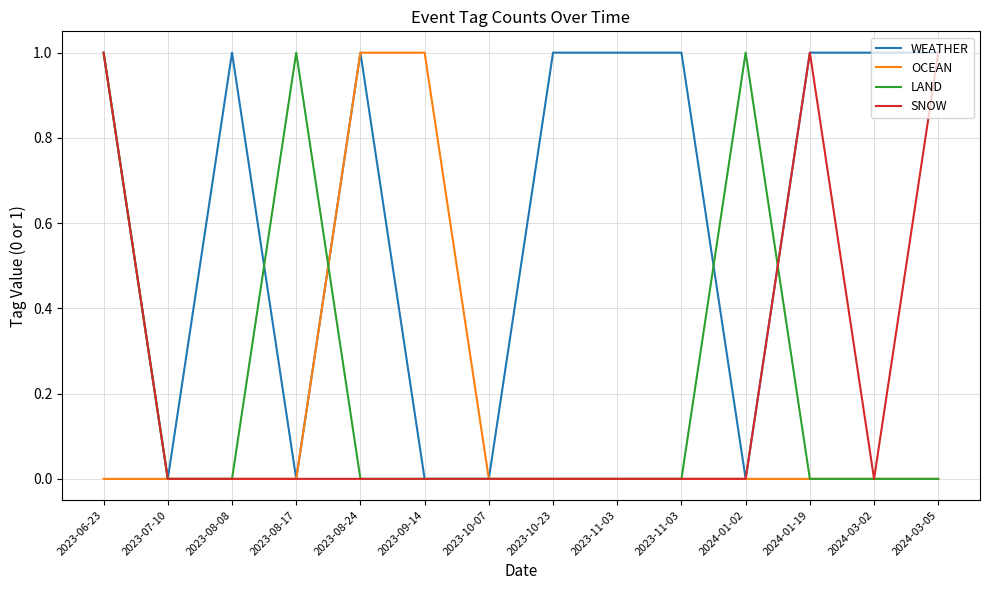

What is the label of the 5th point from the left?

2023-08-24